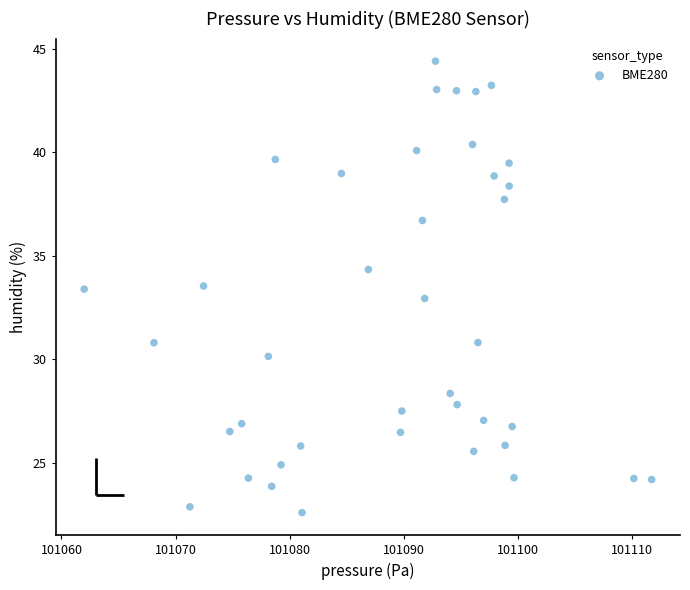

What is the range of Y values (max minus min)?

21.8